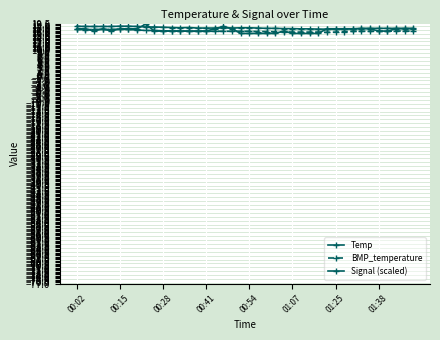

At how many categories does at least one series exceed 19?

1